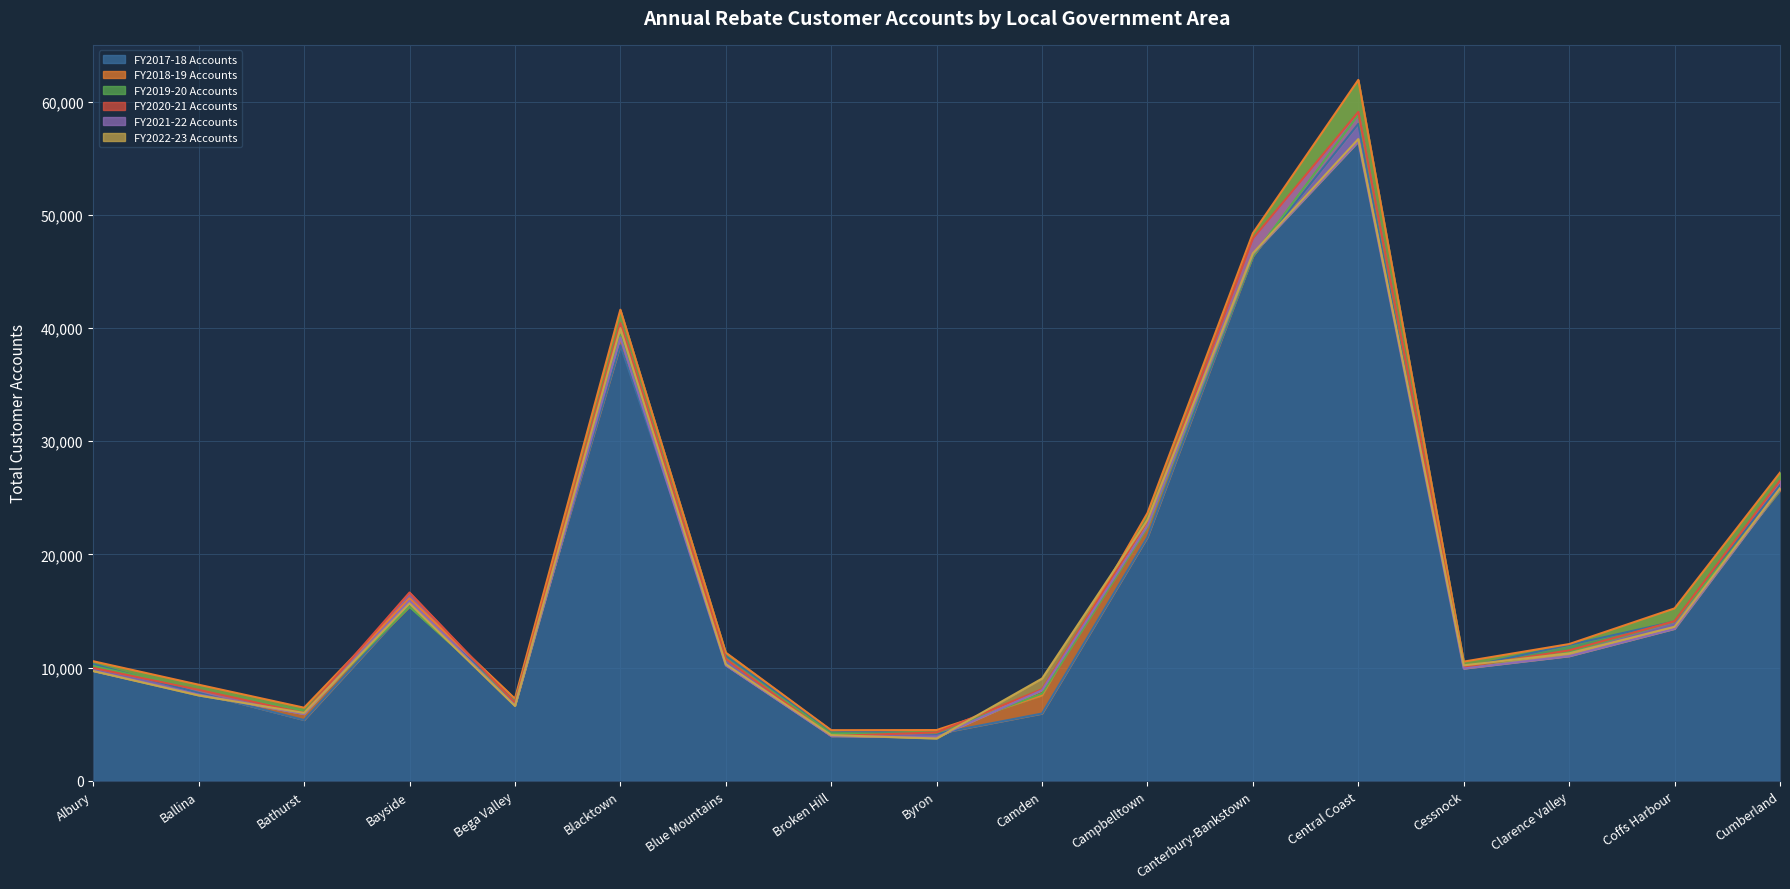

The value of FY2020-21 Accounts at Campbelltown is 22923. True or false?

True